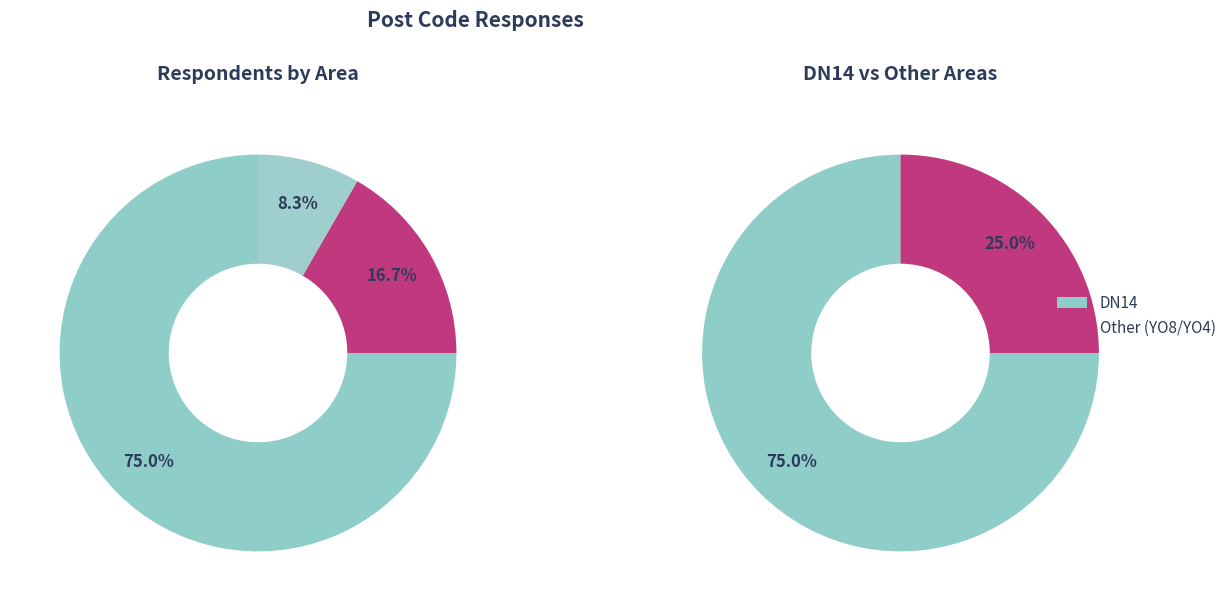

To the nearest percent, what portion does YO4 represent?

8%